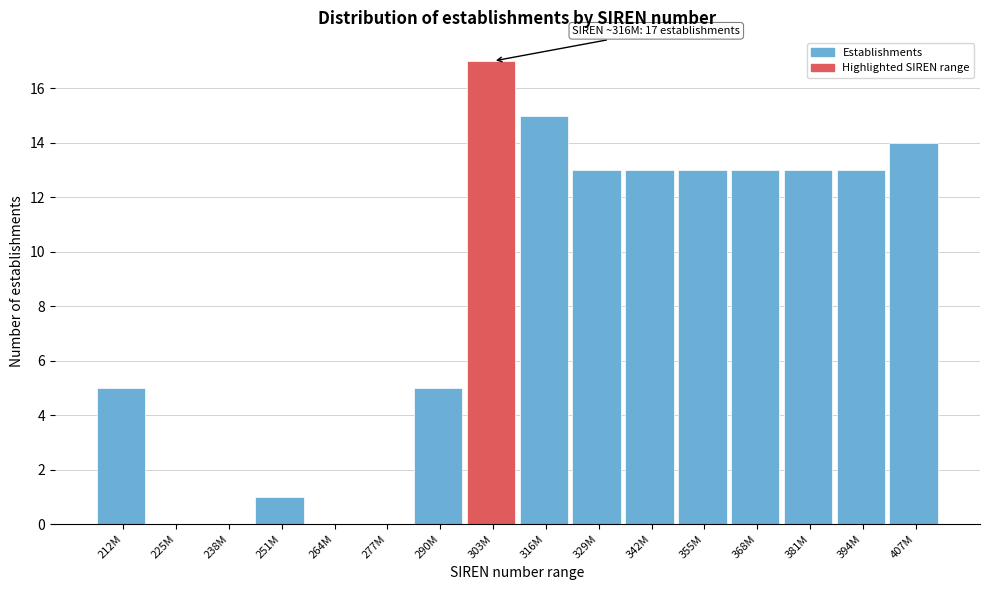

Reading left to right, list all the values displayed in this chart.

212M=5	225M=0	238M=0	251M=1	264M=0	277M=0	290M=5	303M=17	316M=15	329M=13	342M=13	355M=13	368M=13	381M=13	394M=13	407M=14